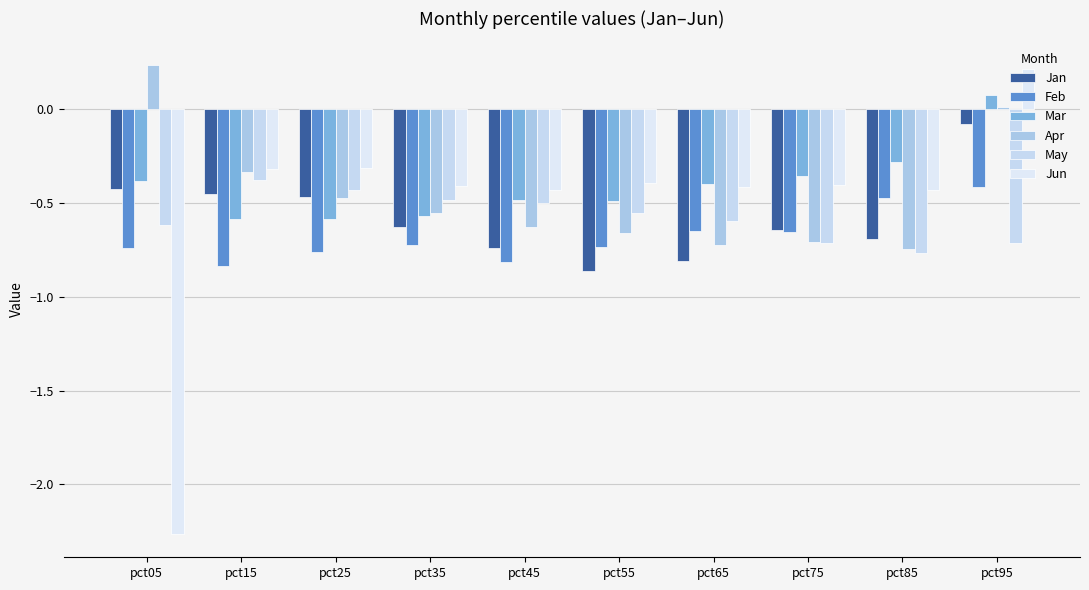

Where is May nearest to the value 0?

pct15